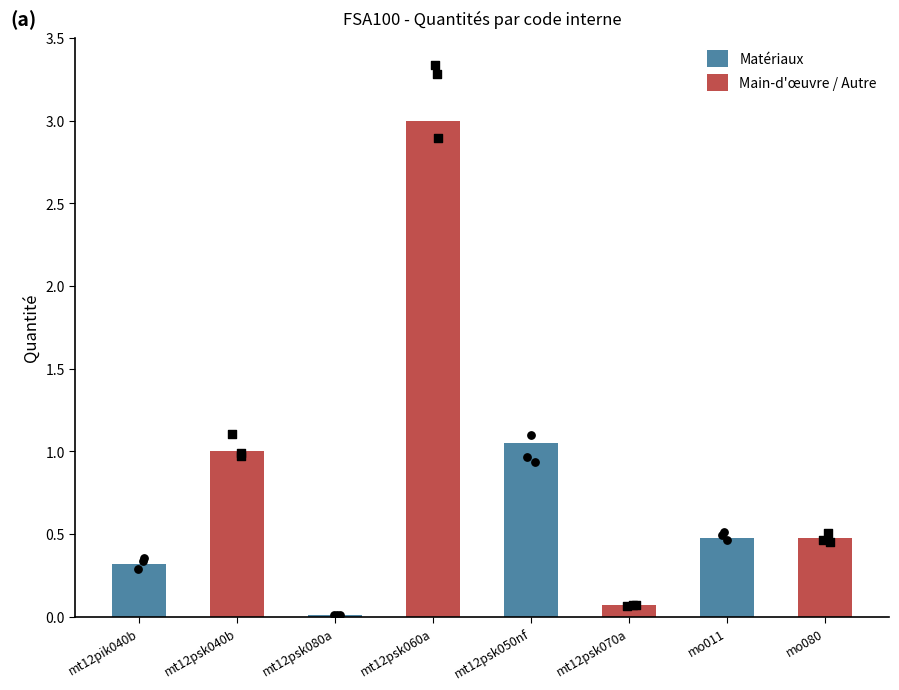

Which series has the largest total across all categories?

Main-d'œuvre / Autre